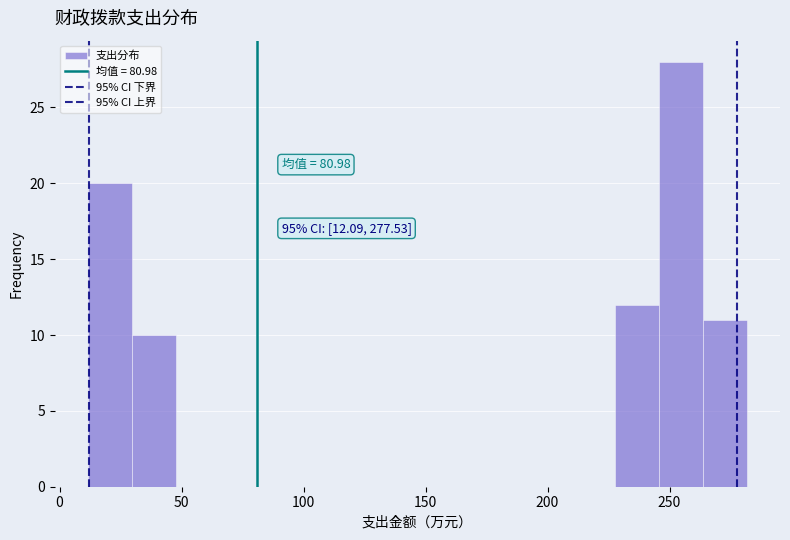

Around what value on the x-axis is the tallest bar? Give the approximate position of its centre, as read against the axis.

255